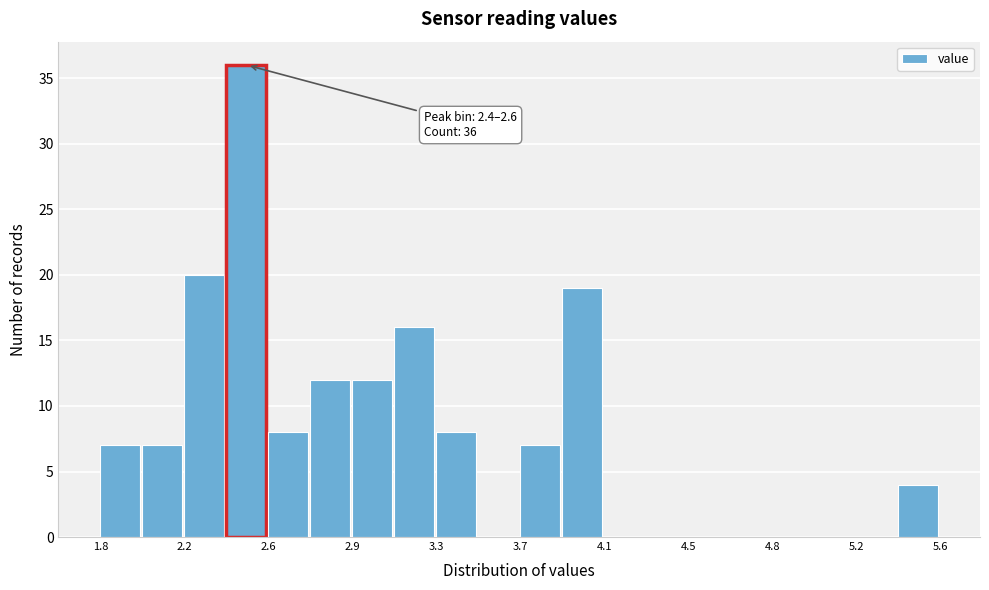

Read against the x-axis, roughly where is the centre of the tallest bar?

2.45